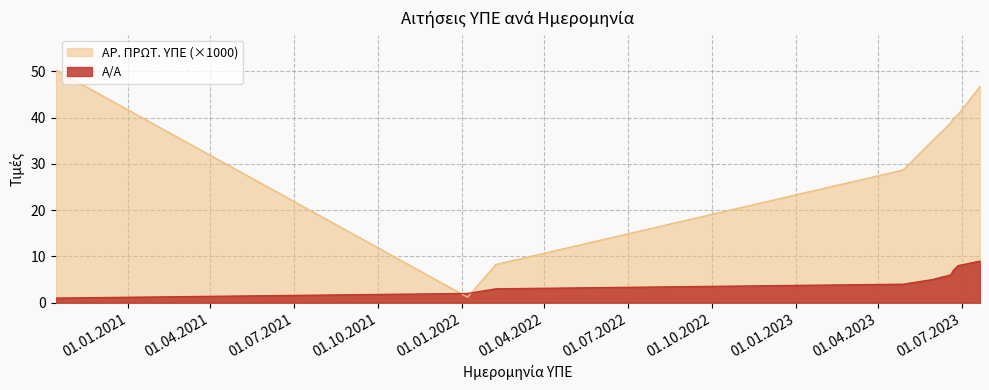

List the series in order of their peak value, highest first.

ΑΡ. ΠΡΩΤ. ΥΠΕ (×1000), Α/Α